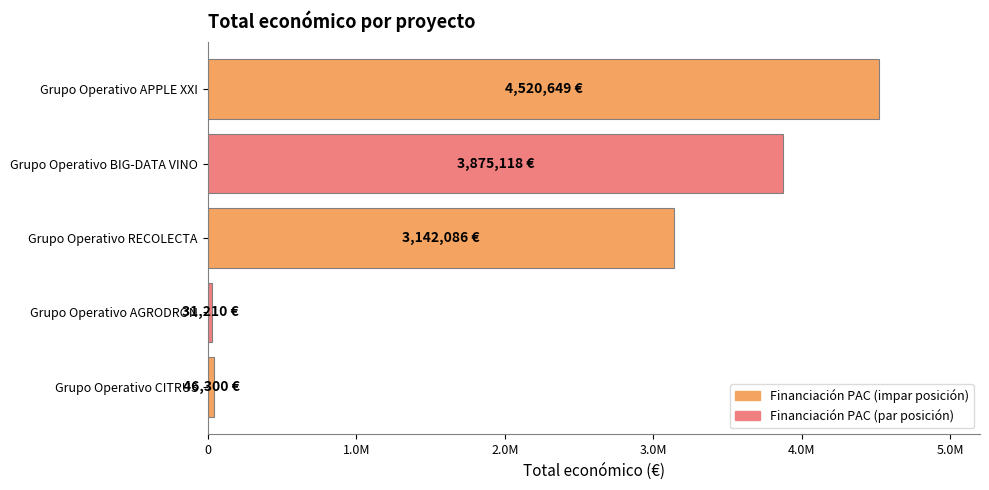

Which category has the highest value across all series?

Grupo Operativo APPLE XXI